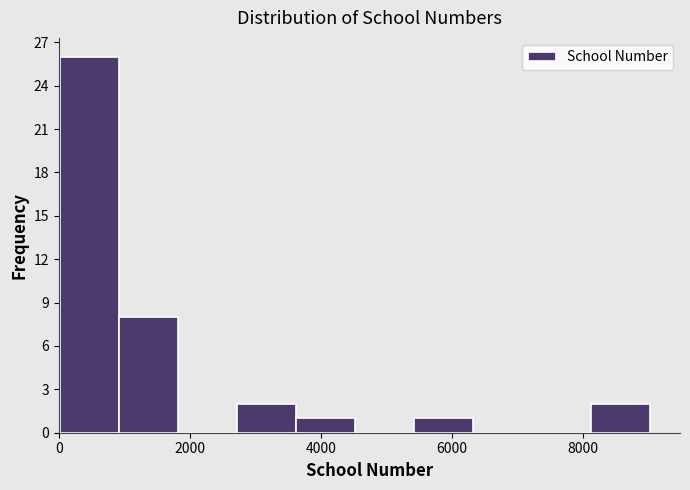

Reading left to right, list every bar in this chart as the range it spans on the x-axis followed by its height. Neither the bar edges nor the heights are printed on the chart, so give them approximately, as read against the axes.

0 to 1000: 26
1000 to 1800: 8
1800 to 2800: 0
2800 to 3600: 2
3600 to 4600: 1
4600 to 5400: 0
5400 to 6400: 1
6400 to 7200: 0
7200 to 8200: 0
8200 to 9000: 2